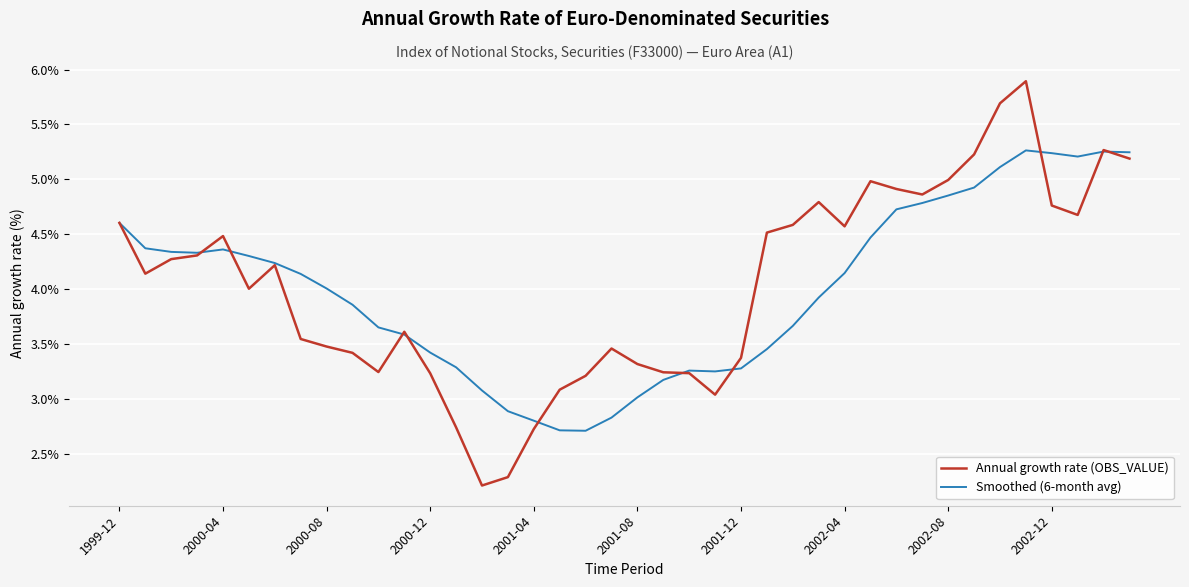

What is the smallest value displayed?

2.2